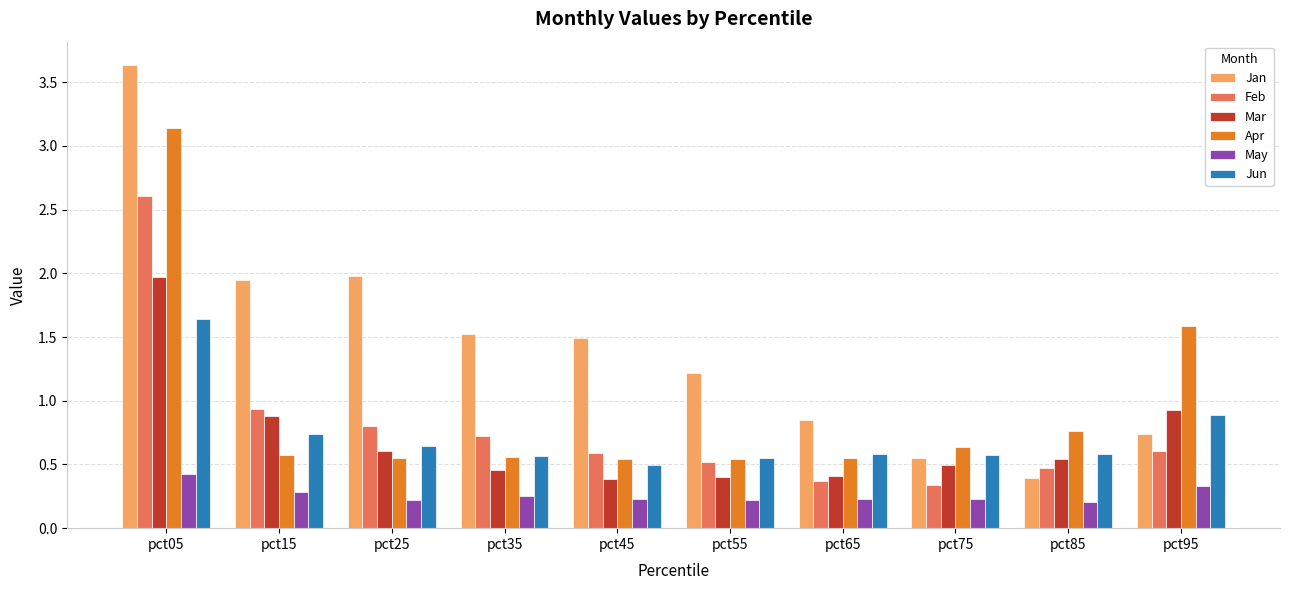

At which label is Apr closest to 1?

pct85